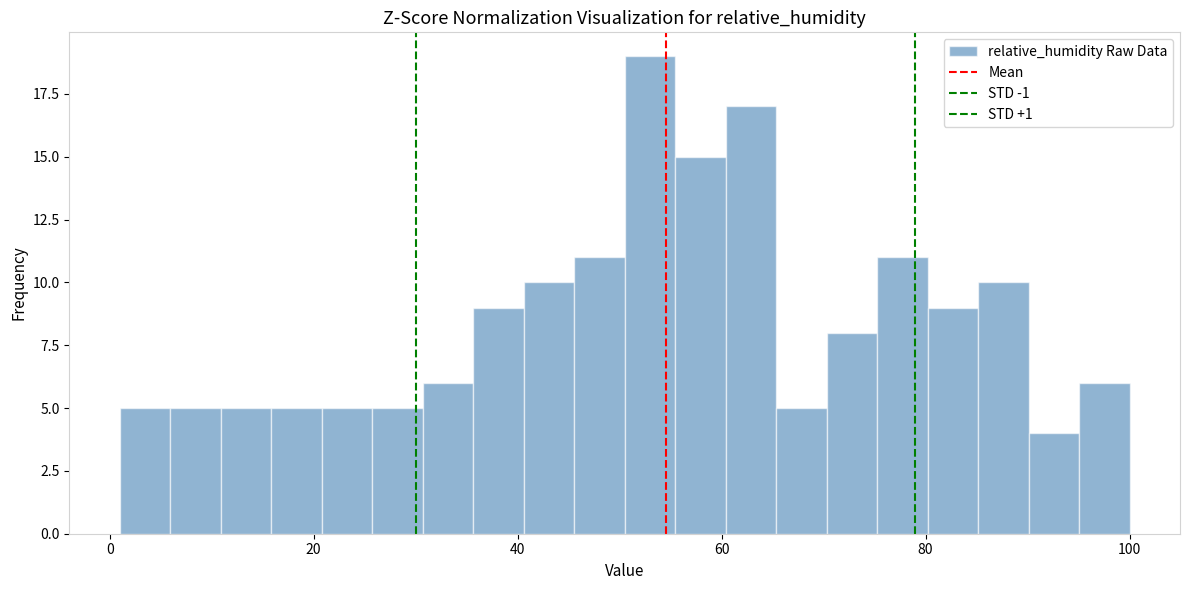

Read against the x-axis, roughly where is the centre of the tallest bar?

52